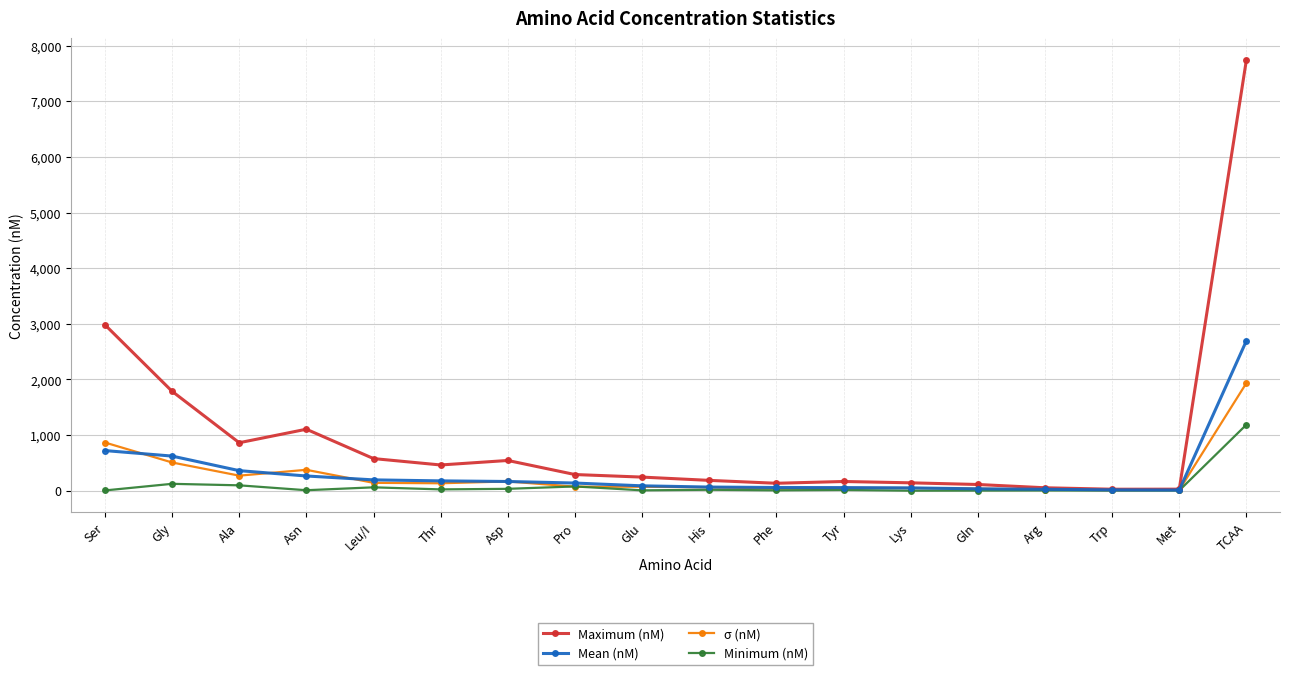

Where is Minimum (nM) nearest to the value 593?

Gly